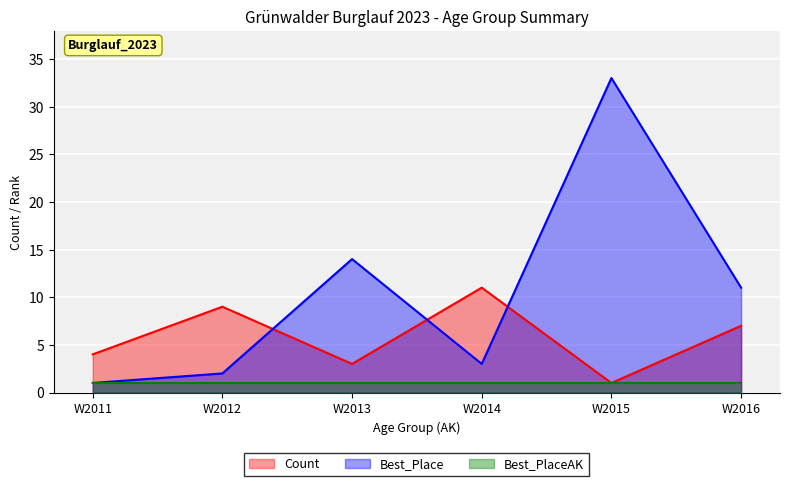

Is the value of Best_Place at W2015 greater than the value of Count at W2015?

Yes